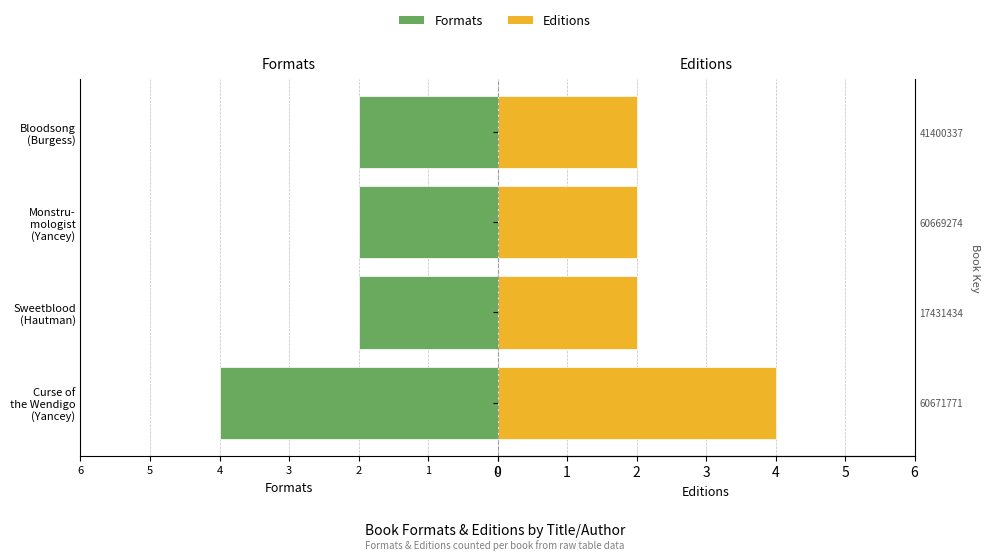

Count the number of data series in this chart.

2